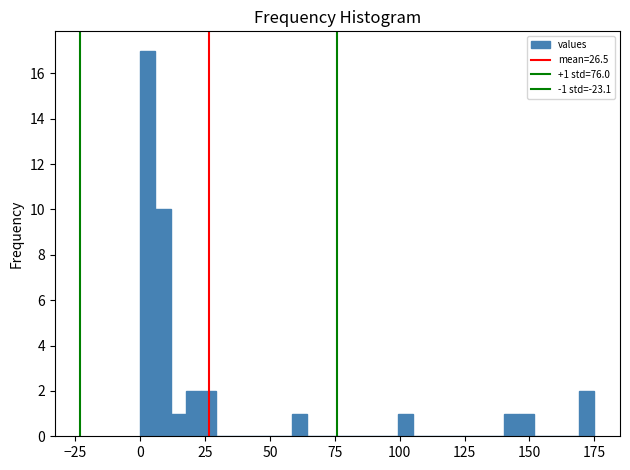

Read against the x-axis, roughly where is the centre of the tallest bar?

5